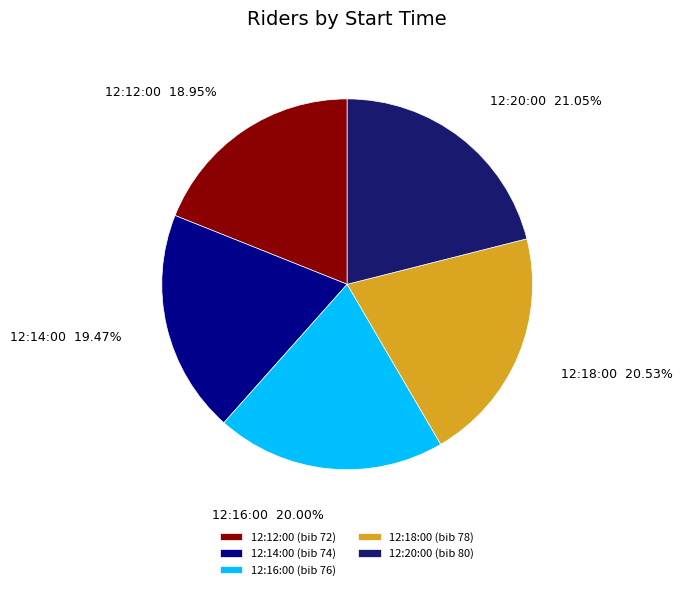

To the nearest percent, what is the average slice percentage?

20%